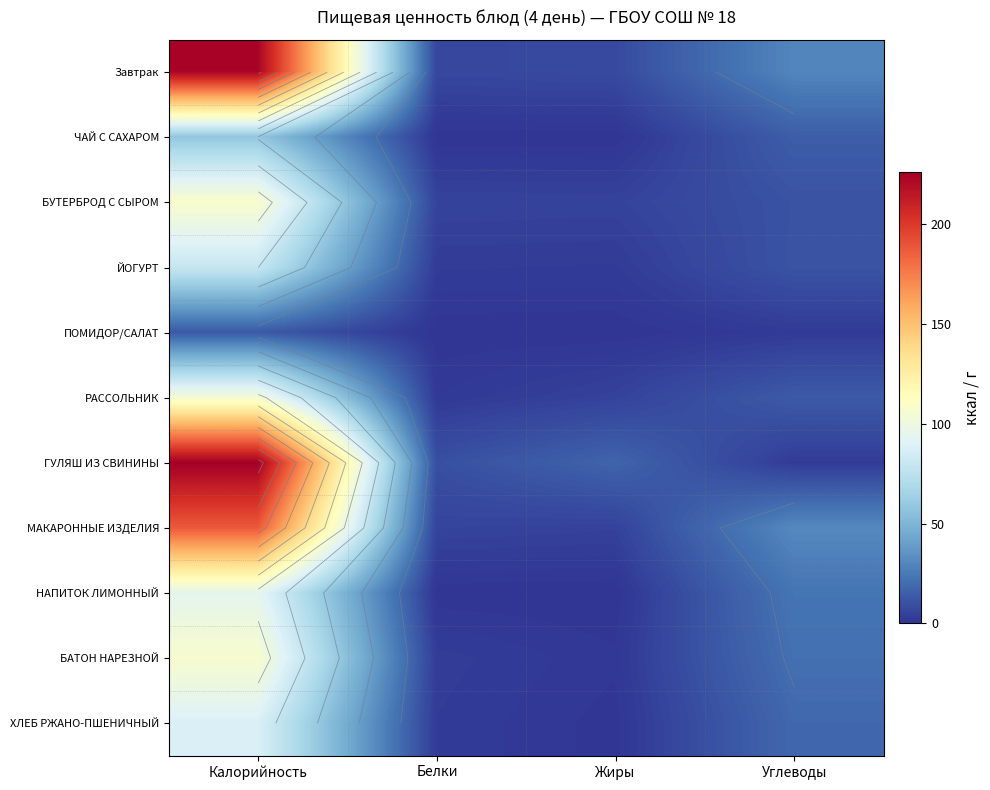

Is it true that МАКАРОННЫЕ ИЗДЕЛИЯ equals 4.6 at Жиры?

True